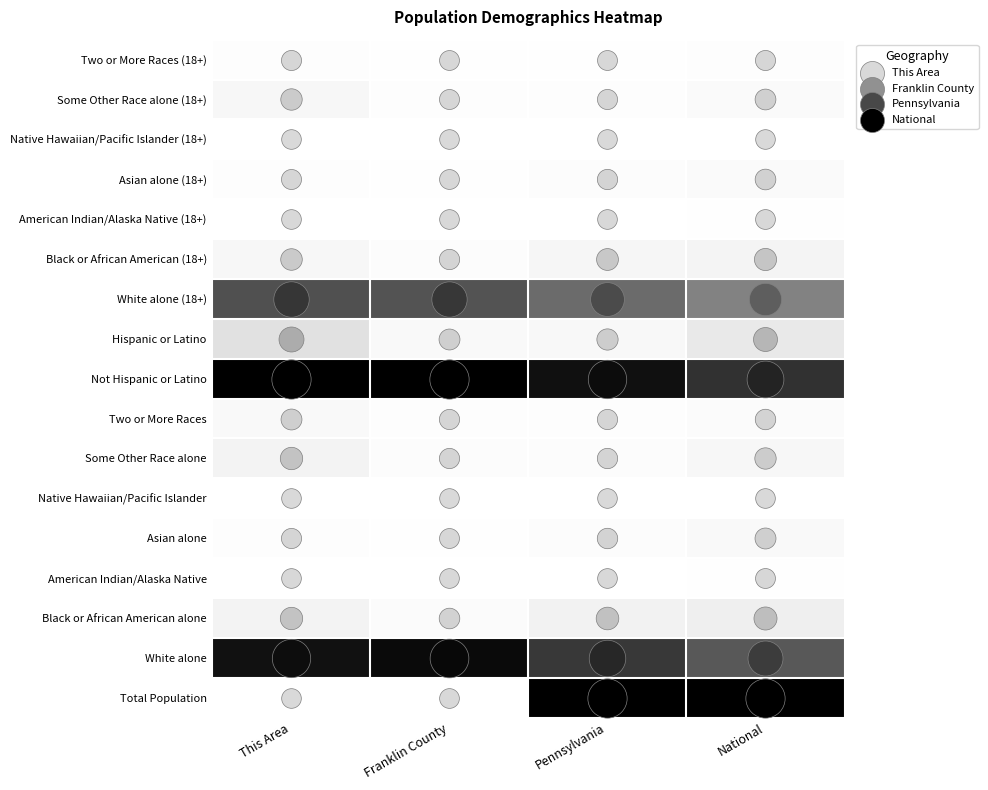

Which has a higher value, This Area or Franklin County?

Franklin County